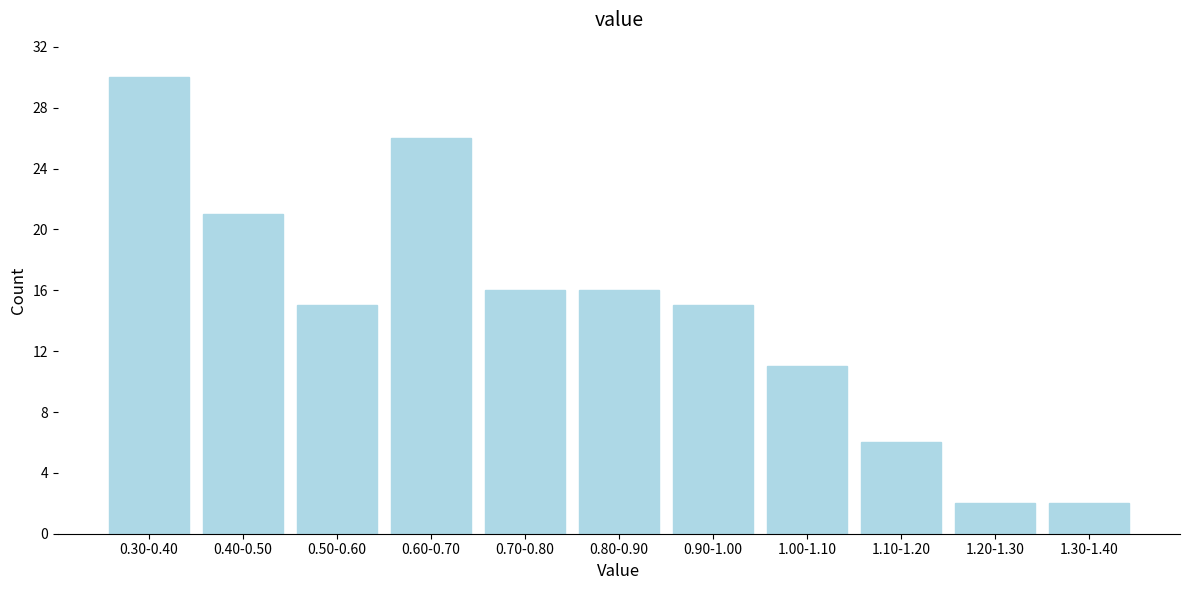

Reading left to right, what are all the values shown in this chart?

30	21	15	26	16	16	15	11	6	2	2